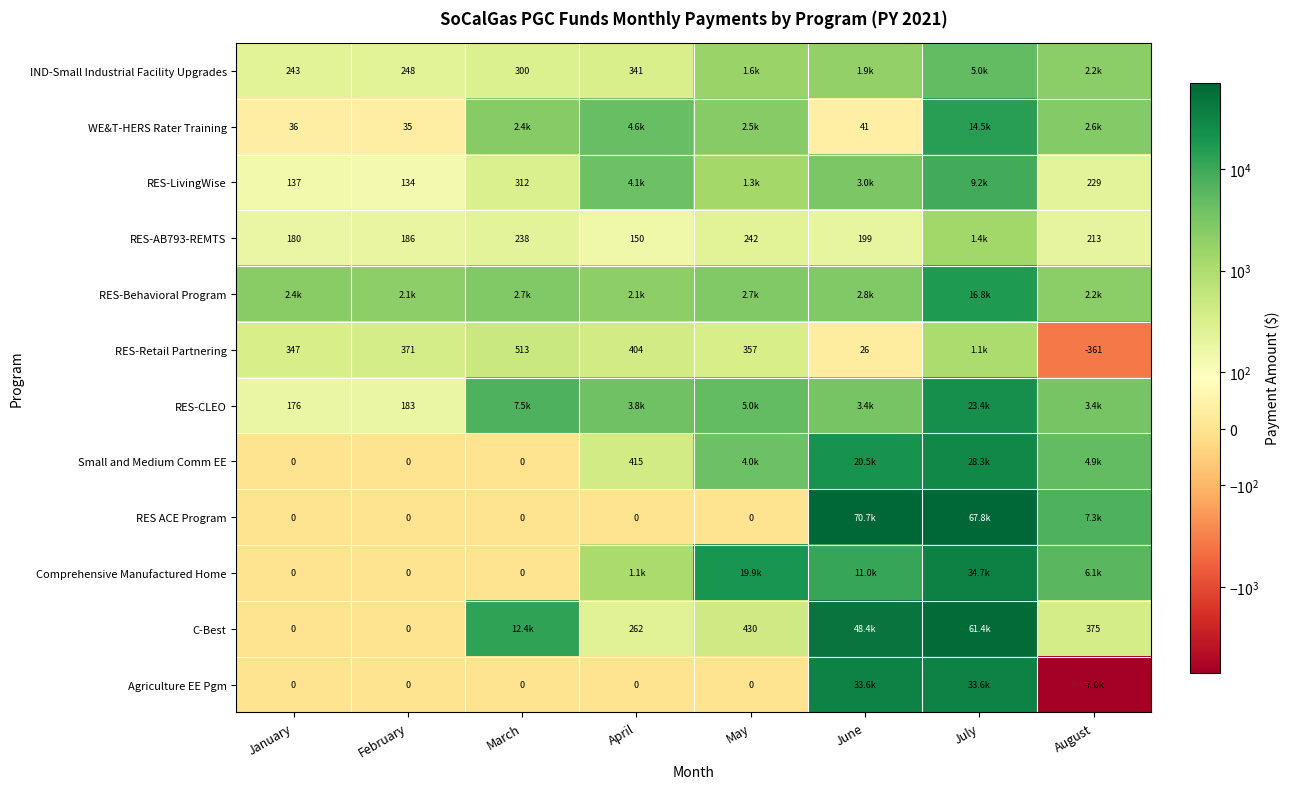

True or false: IND-Small Industrial Facility Upgrades has a value of 3154.8 at July.

False